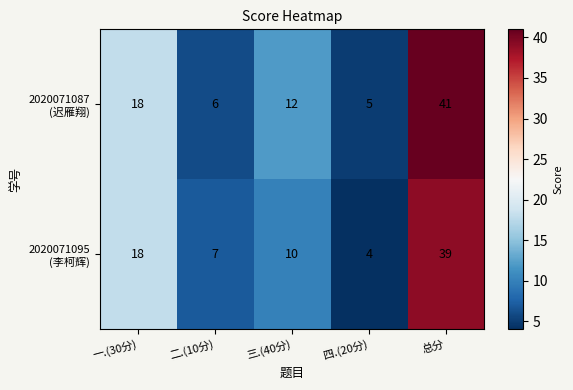

How many distinct data groups are displayed?

2